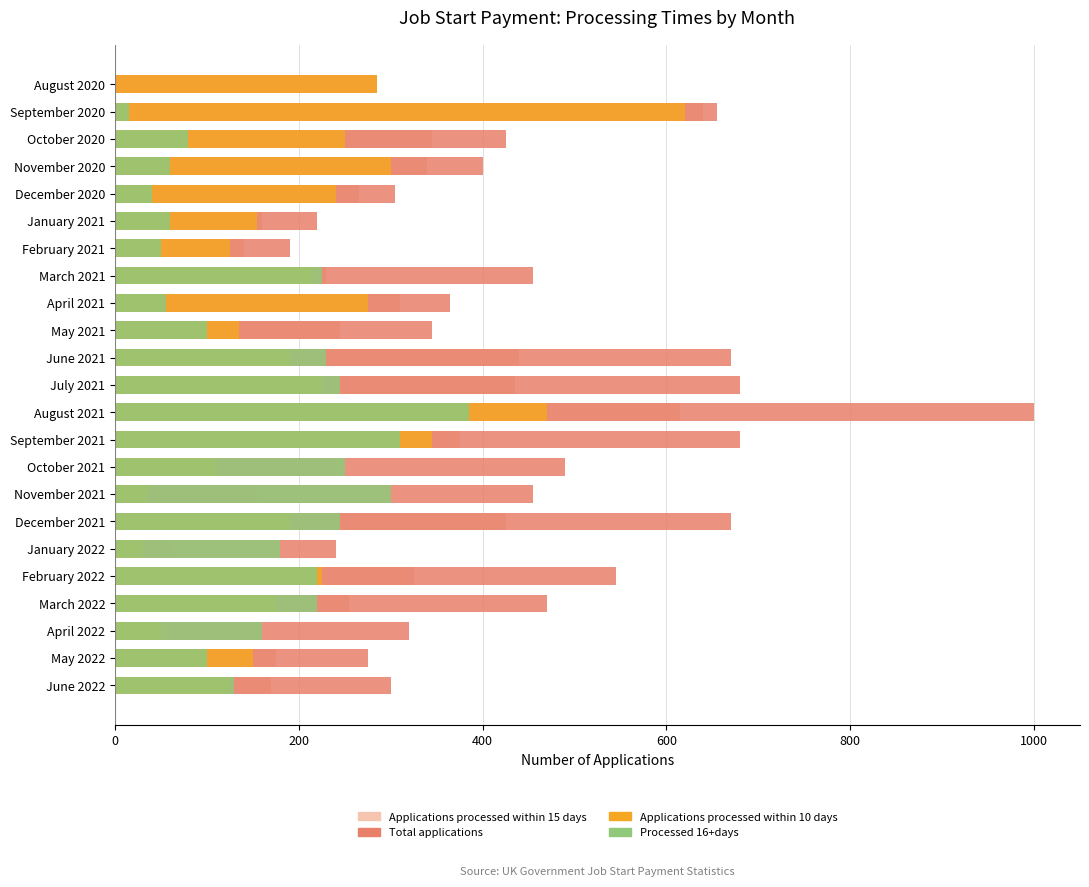

What is the difference between the maximum and minimum values in the Applications processed within 15 days series?

580